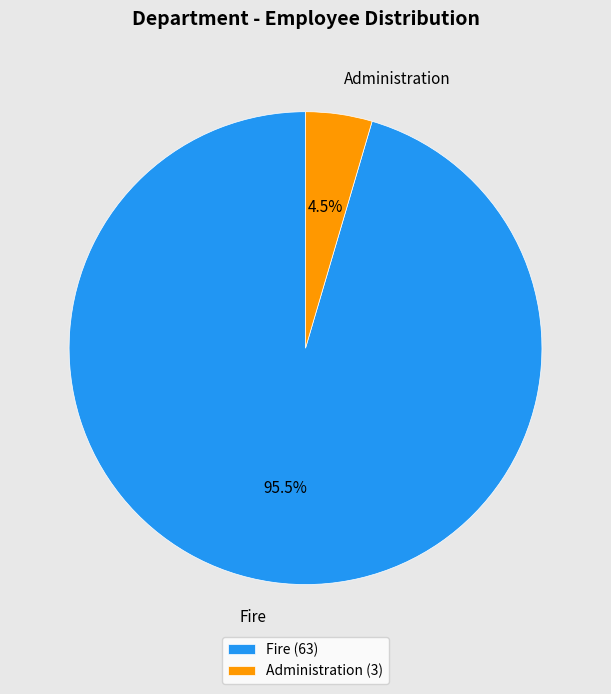

To the nearest percent, what is the difference between the largest and smallest slice percentages?

91%